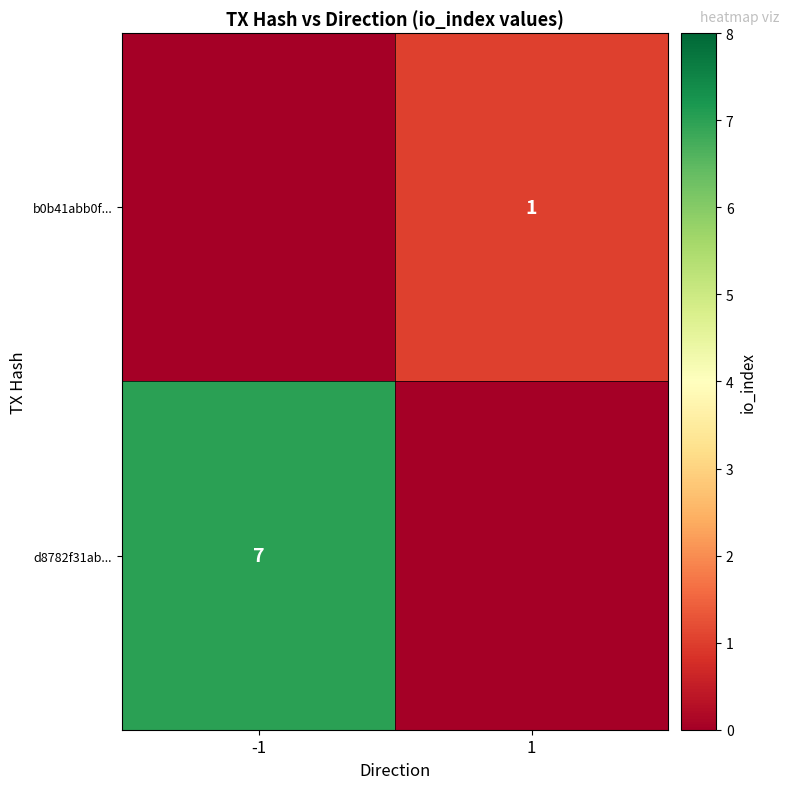

The value of d8782f31ab... at -1 is 7. True or false?

True